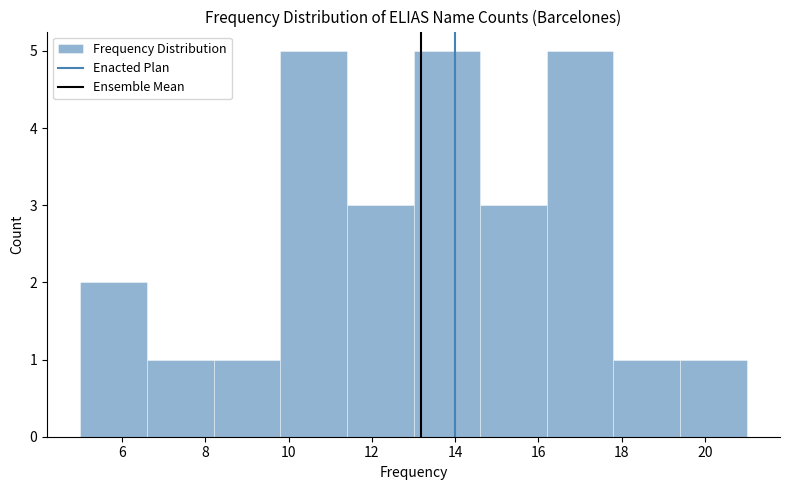

What is the height of the bar covering 14.6 to 16.2 on the x-axis? The values are not printed on the chart, so give them approximately, as read against the axis.

3